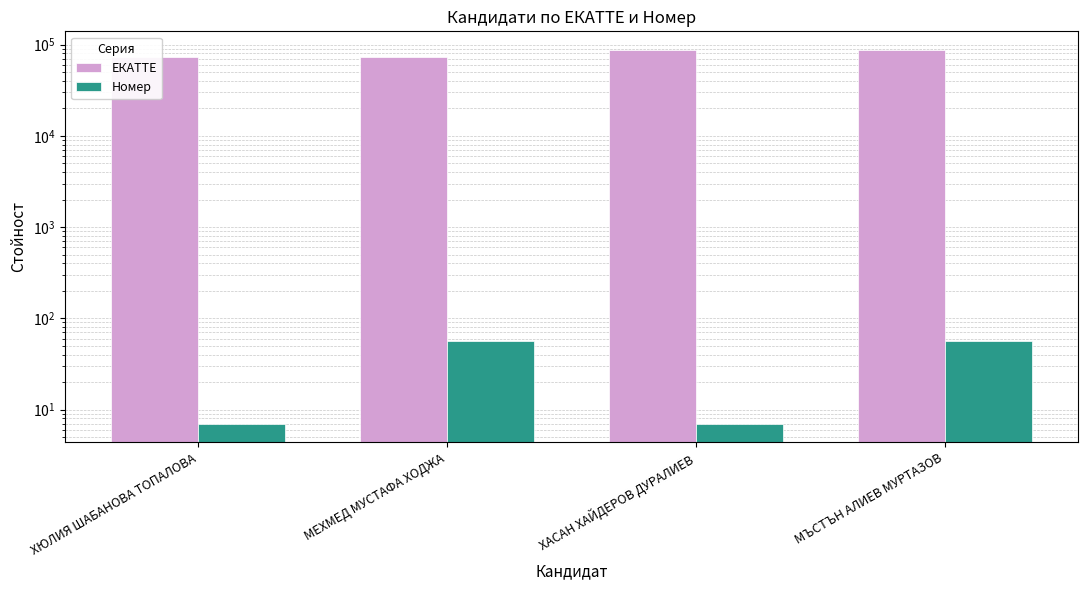

What is the sum of the ЕКАТТЕ values at ХАСАН ХАЙДЕРОВ ДУРАЛИЕВ and ХЮЛИЯ ШАБАНОВА ТОПАЛОВА?

159864